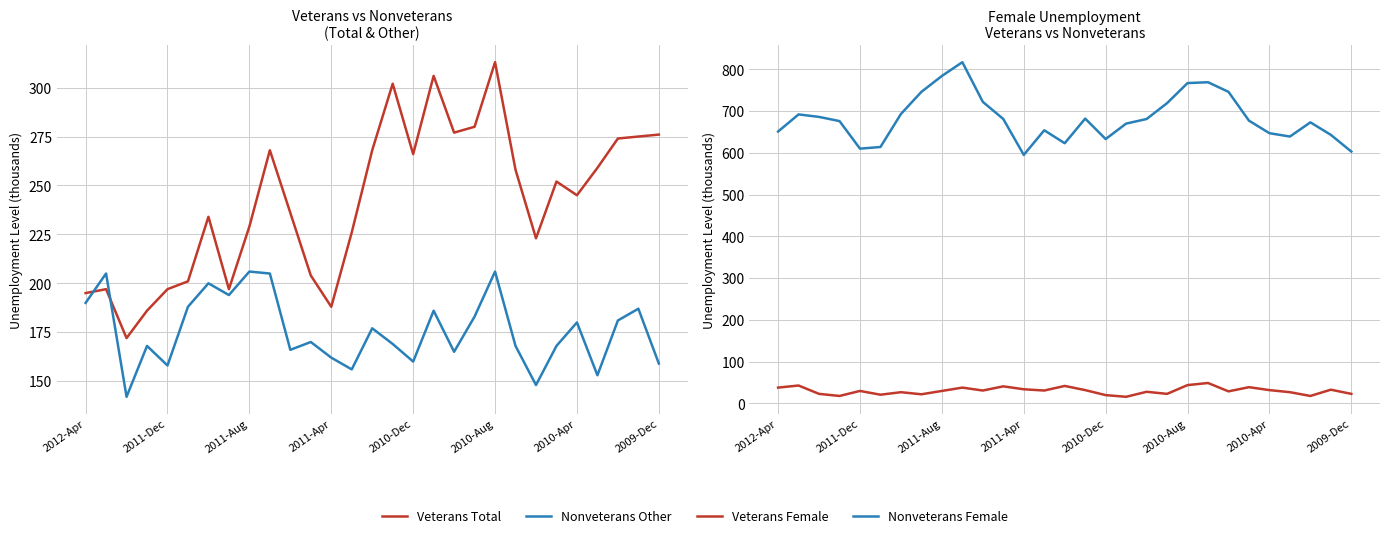

Is the value of Nonveterans Other at 14 greater than the value of Nonveterans Female at 2011-Apr?

No